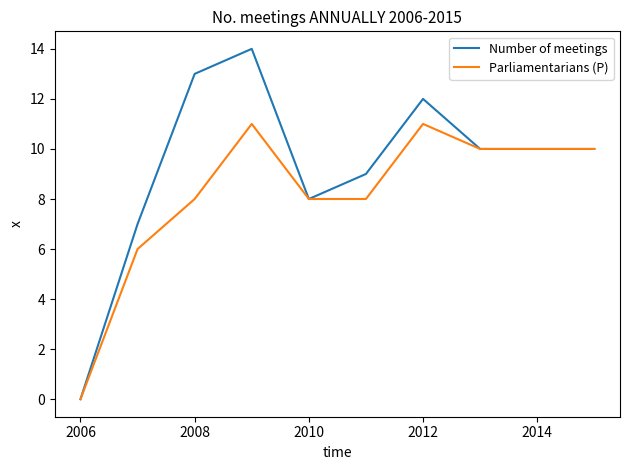

True or false: Parliamentarians (P) has more than 1 interior local peaks.

True